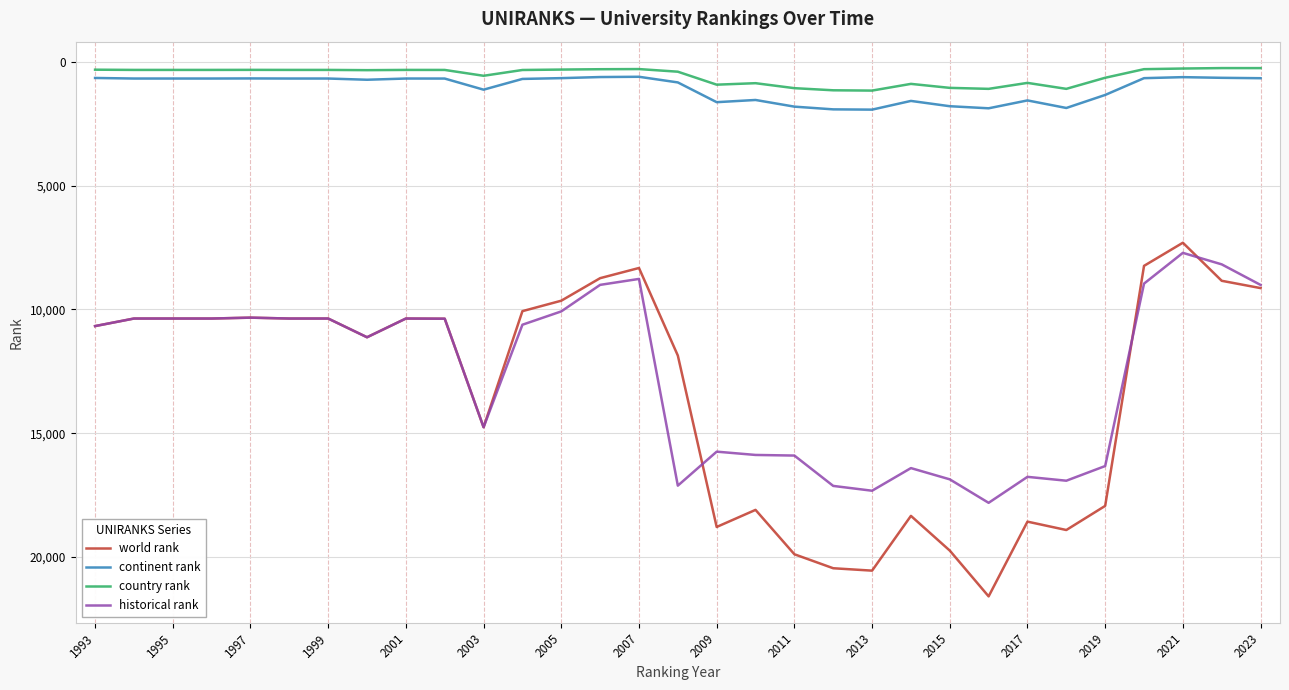

Which series has the largest range (max minus min)?

world rank